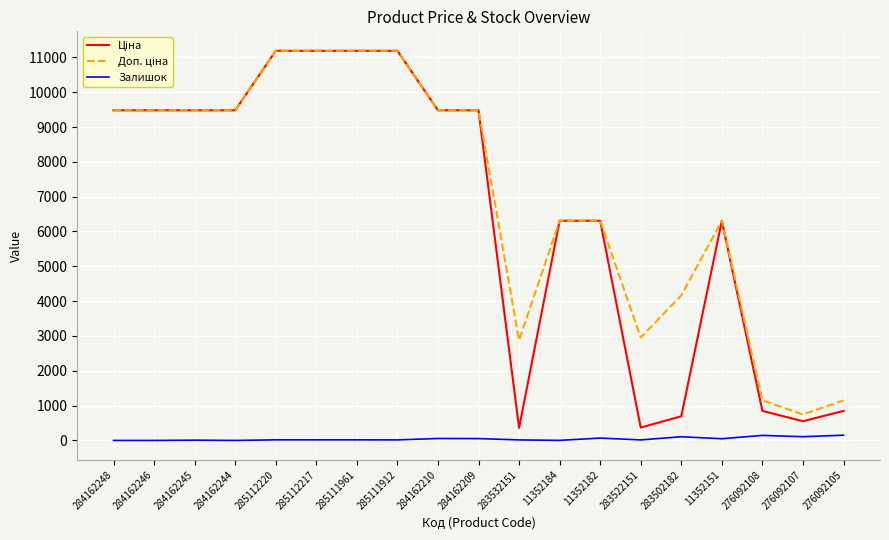

What is the total value across all series at 284162244?

18960.1